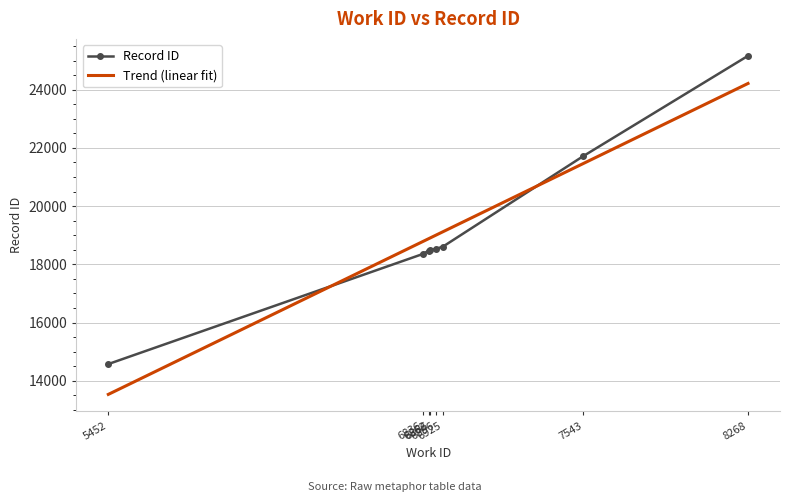

Is this an area chart (filled region under the line)?

No